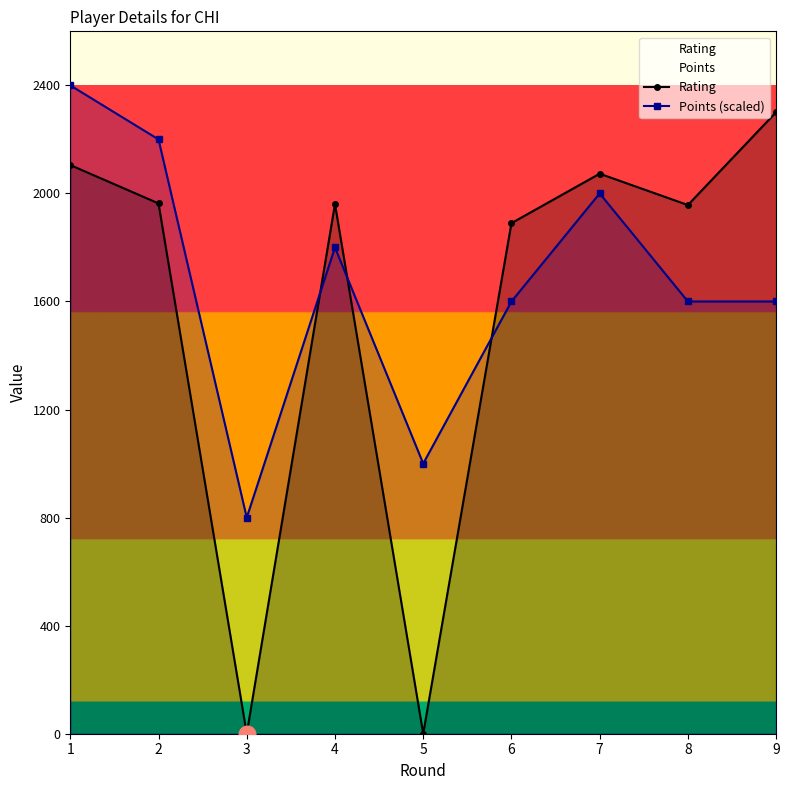

Is the value of Points (scaled) at 9 greater than the value of Rating at 4?

No